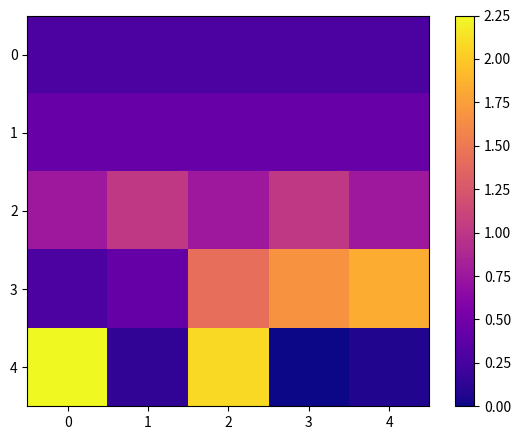

Rank the series by their maximum value, from lowest to highest.

0, 1, 2, 3, 4